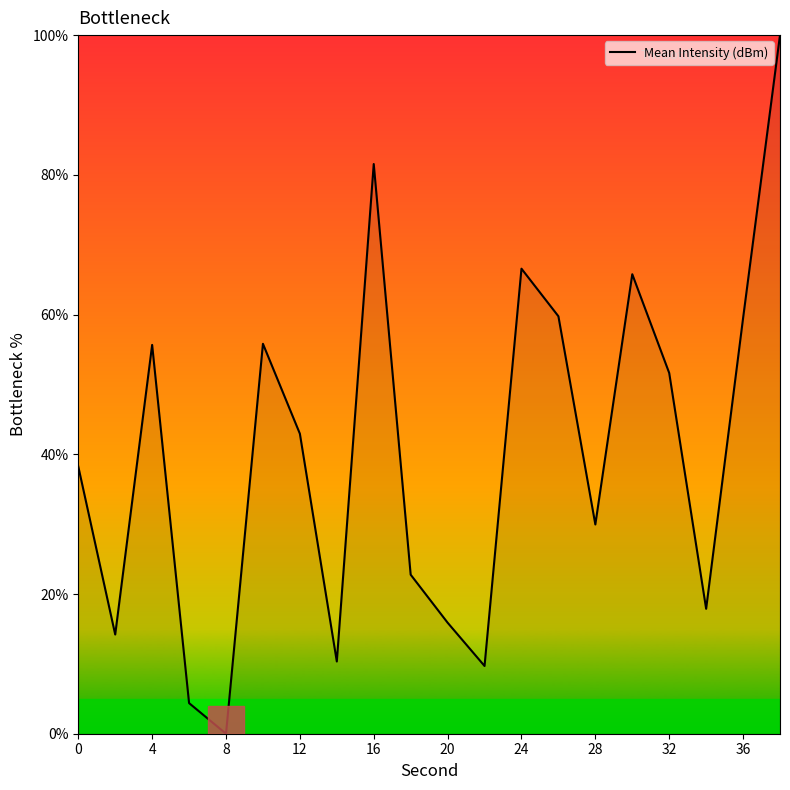

What is the greatest value displayed?

100.0